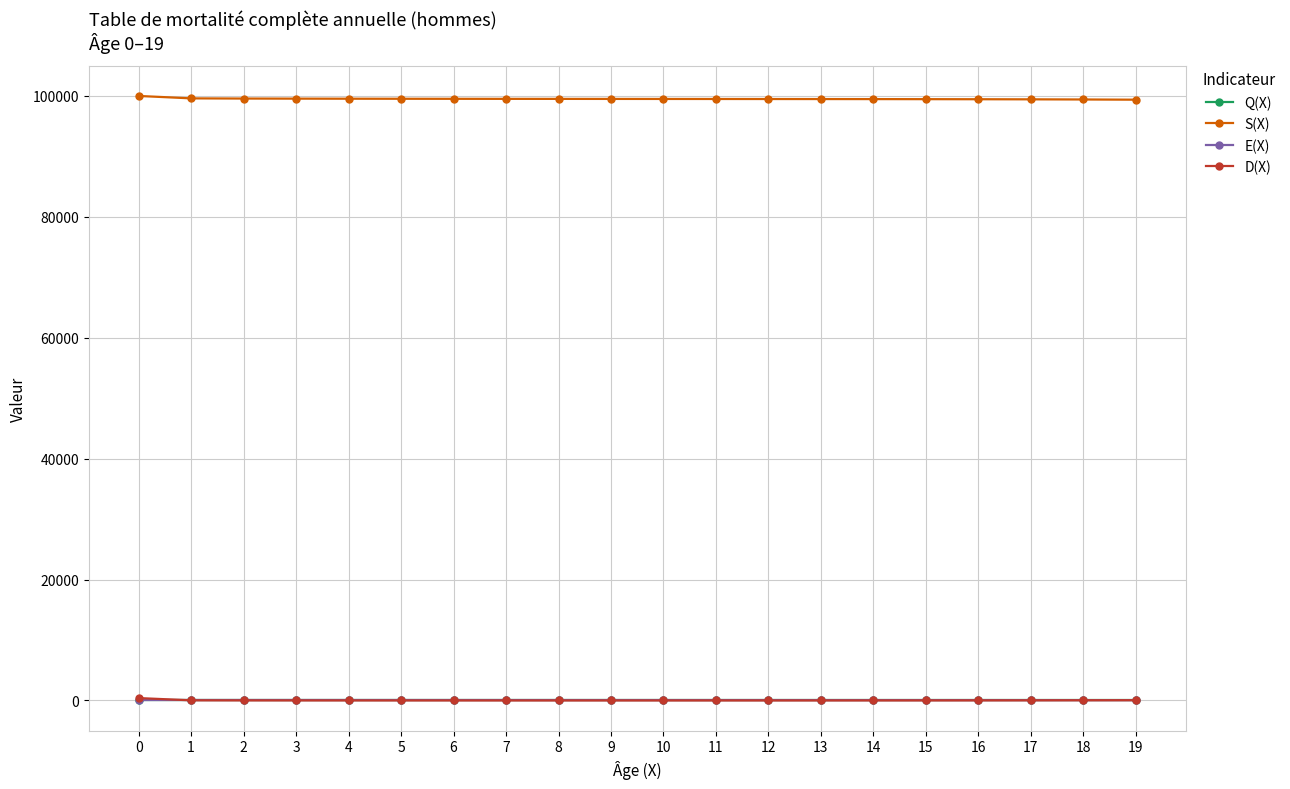

What is the total value across all series at 14?

99556.8